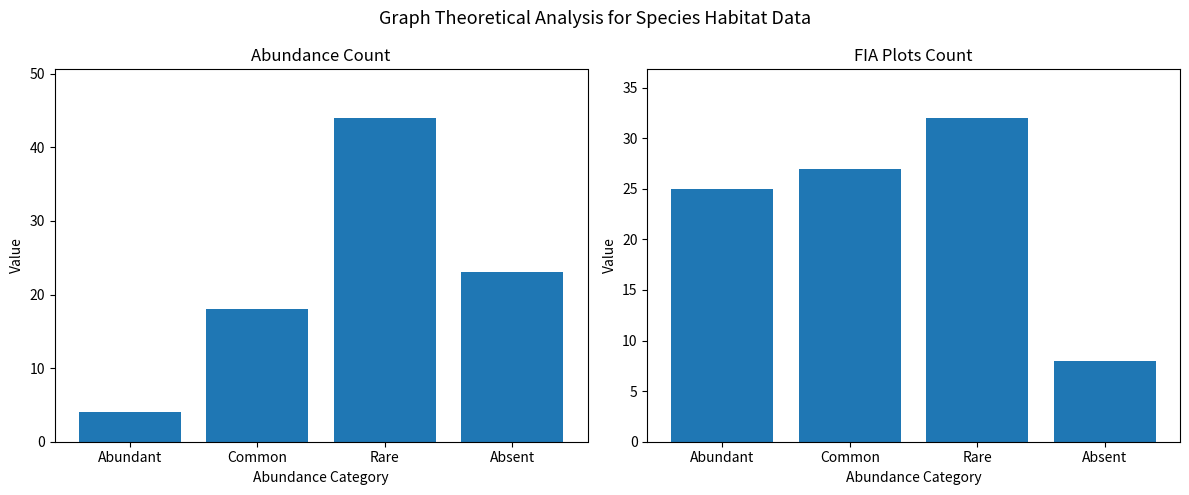

What is the label of the 3rd bar from the left?

Rare